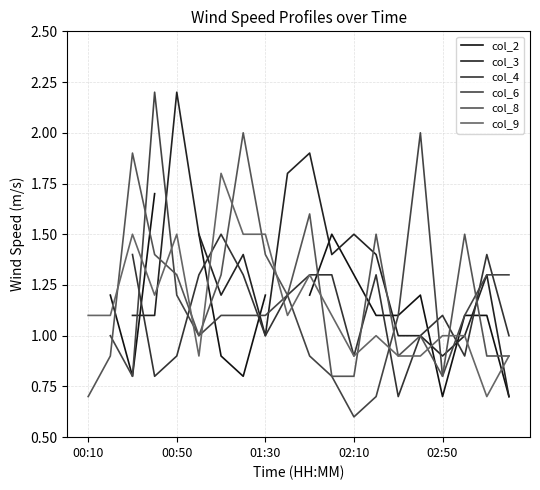

How many col_2 values are between 0 and 1?

5